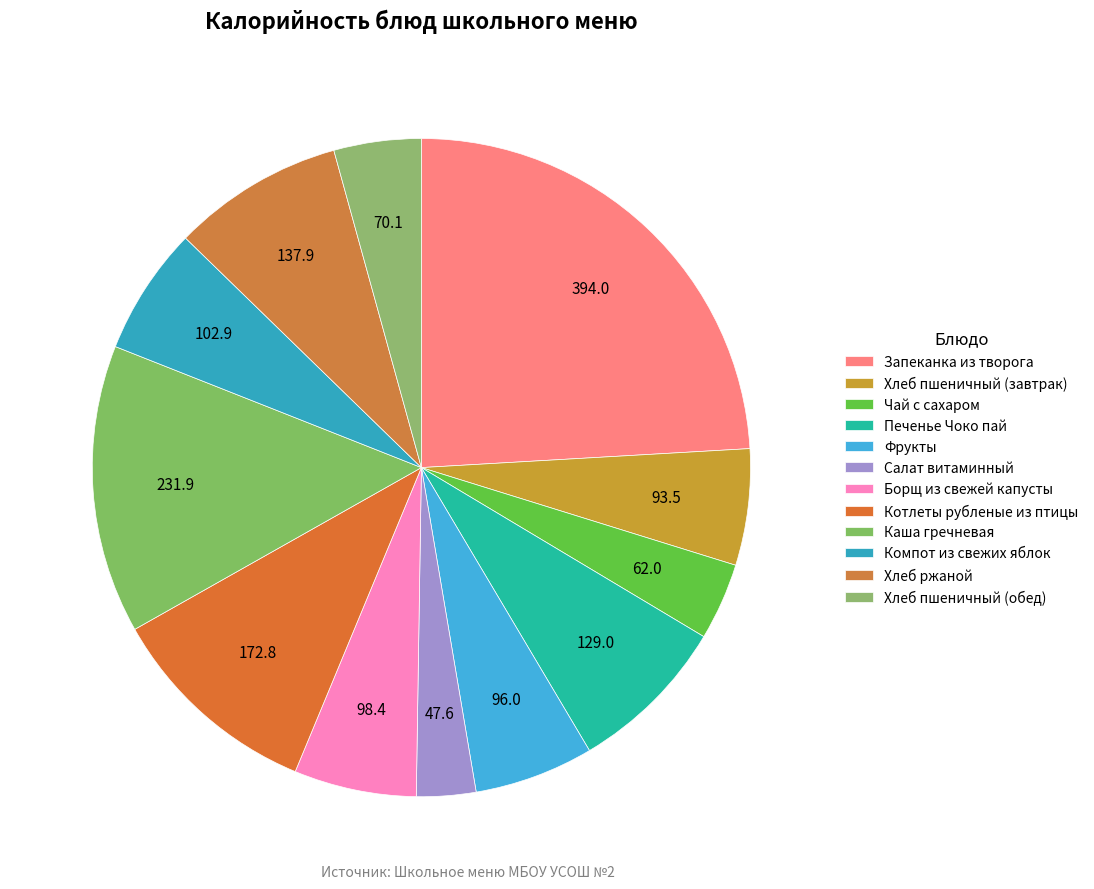

How many slices are in this pie chart?

12